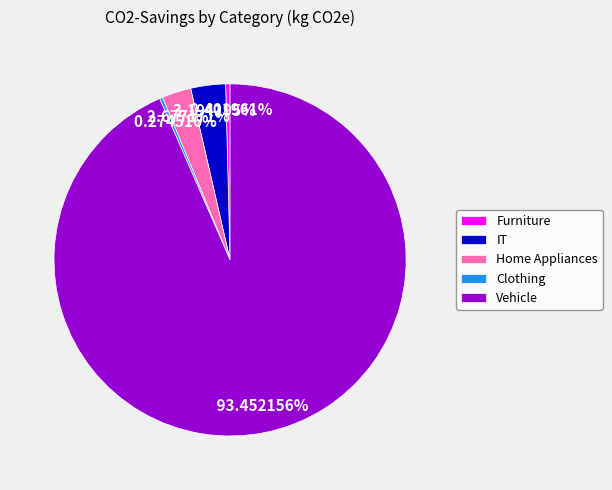

Does any single category account for the majority?

Yes